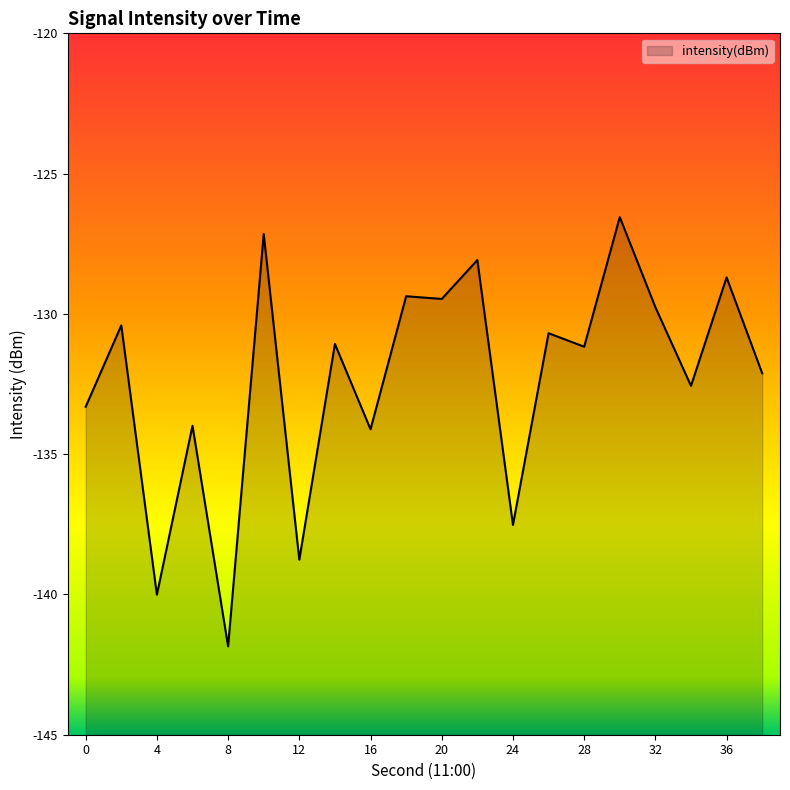

Which has a higher value, 16 or 34?

34